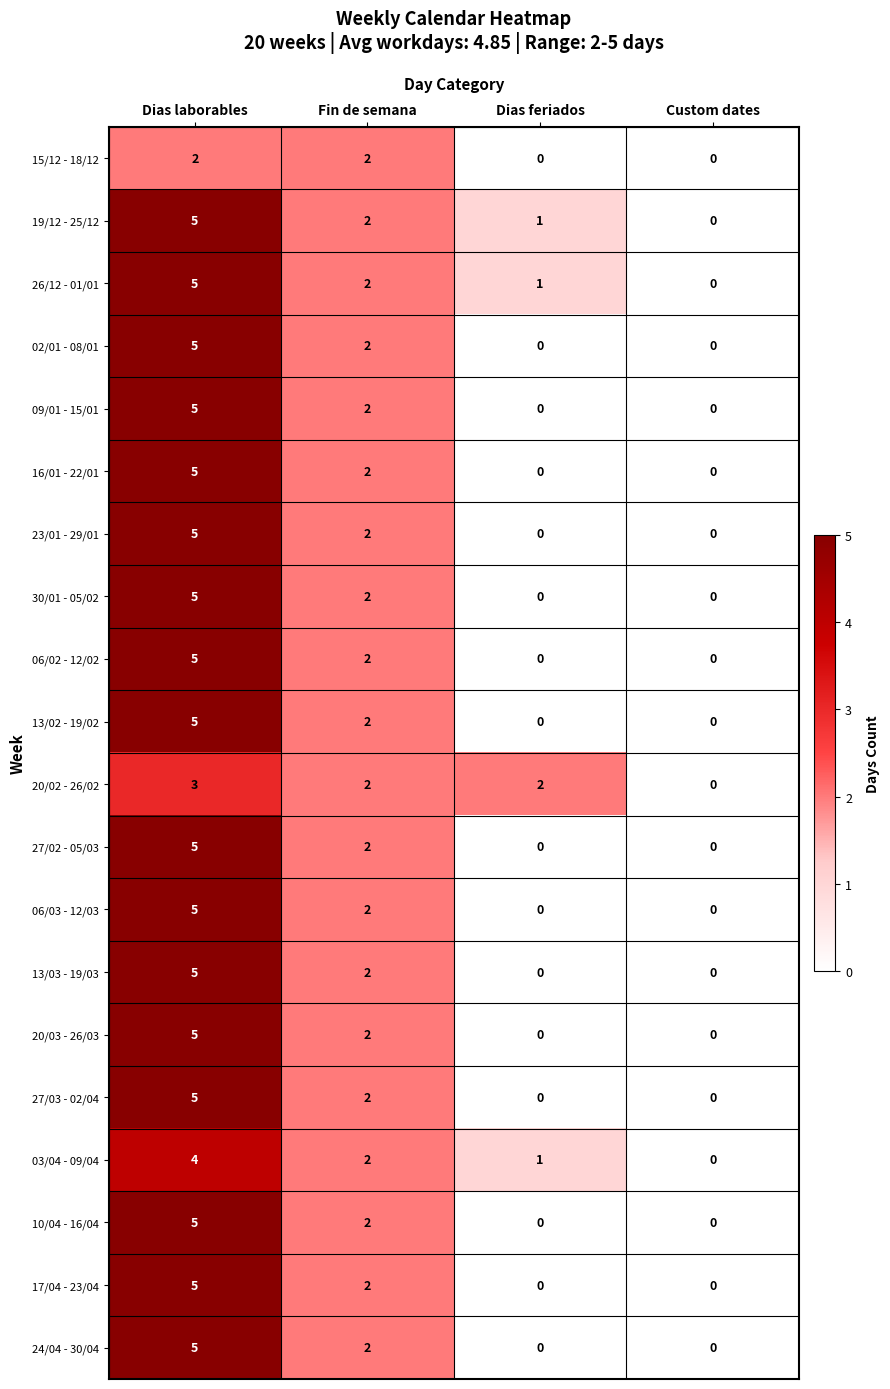

Which series changed the most between Dias feriados and Custom dates?

20/02 - 26/02